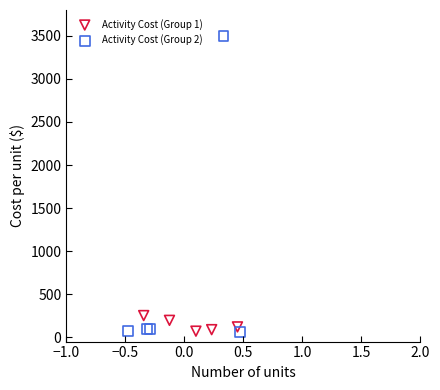

What are all the series names shown in the legend?

Activity Cost (Group 1), Activity Cost (Group 2)